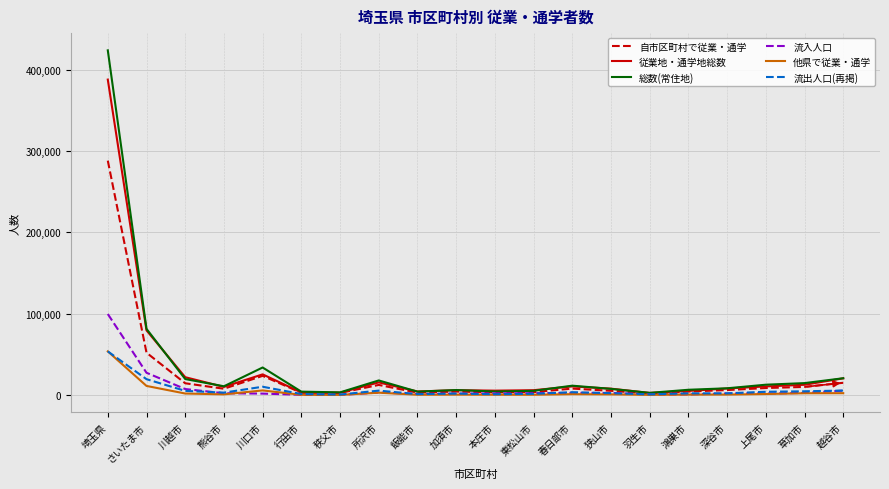

At which category is the sum across all series the highest?

埼玉県